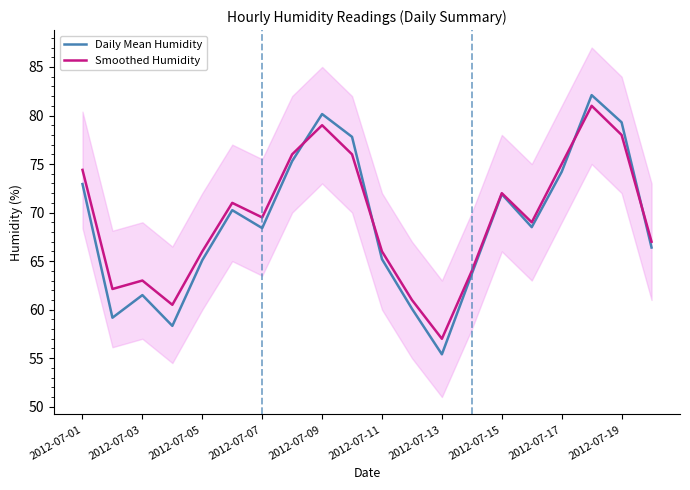

Is it true that Smoothed Humidity equals 66.0 at 2012-07-11?

True